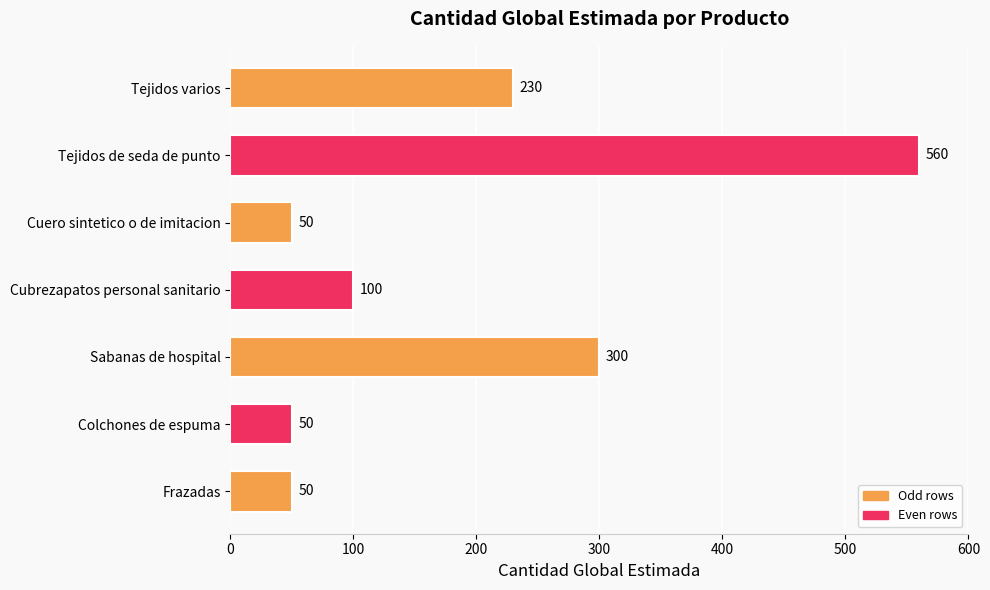

At which label is the value closest to 305?

Sabanas de hospital